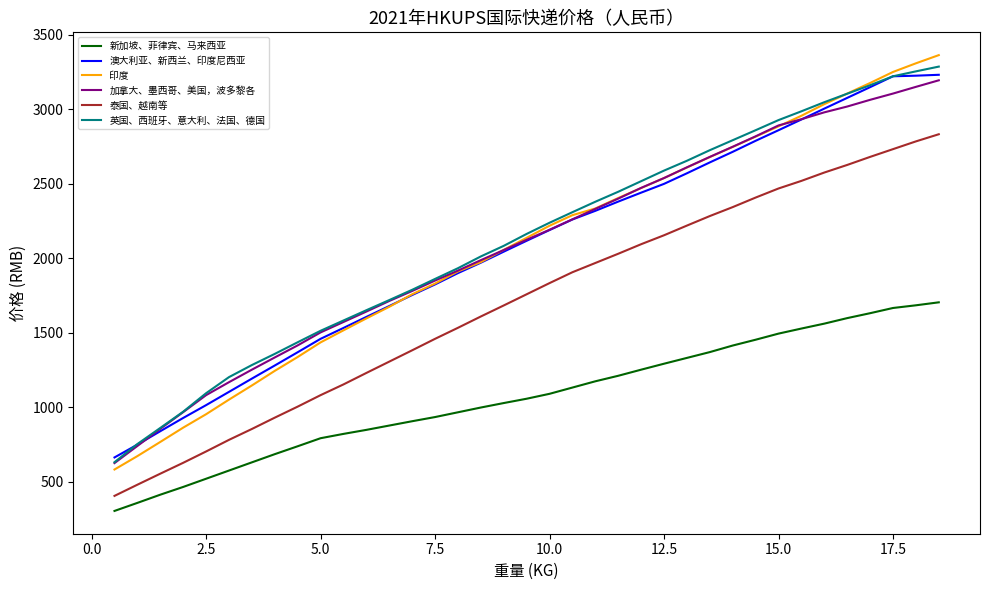

Which series has the largest range (max minus min)?

印度